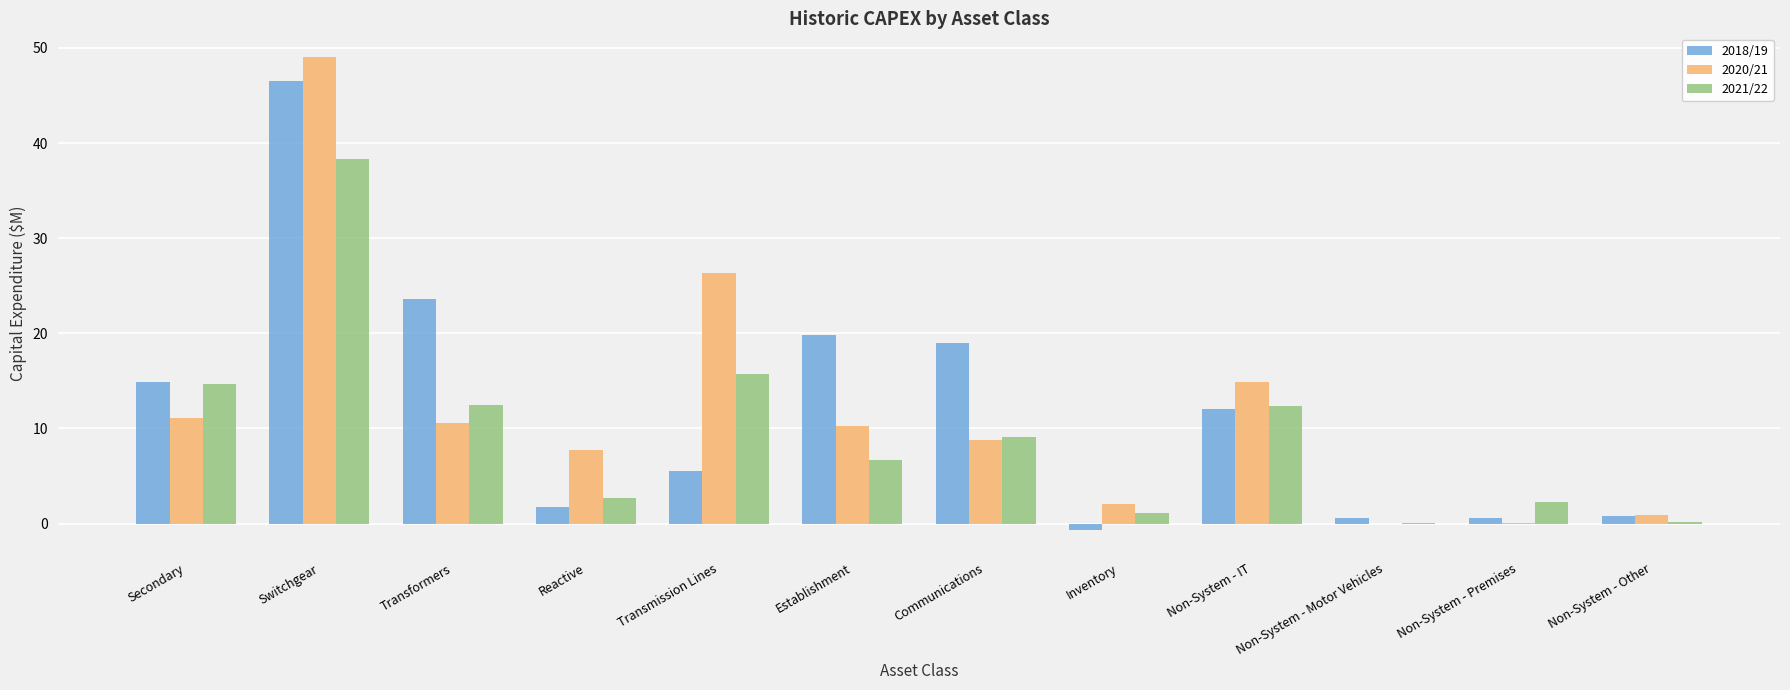

True or false: 2020/21 has a value of 14.8 at Non-System - IT.

True